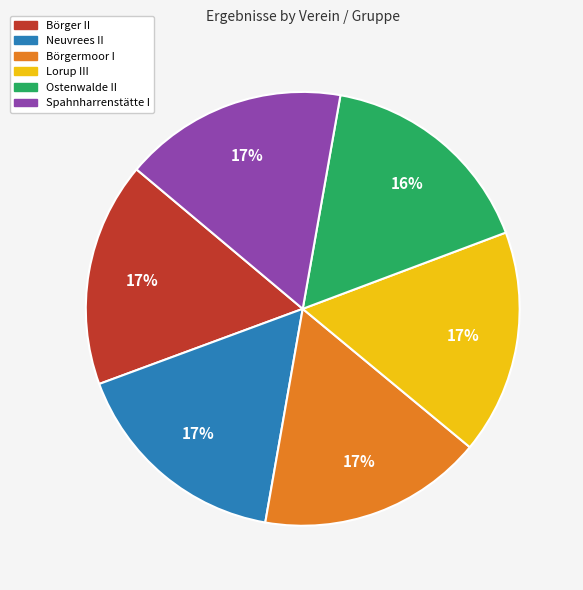

Is there any slice that represents more than half of the pie?

No